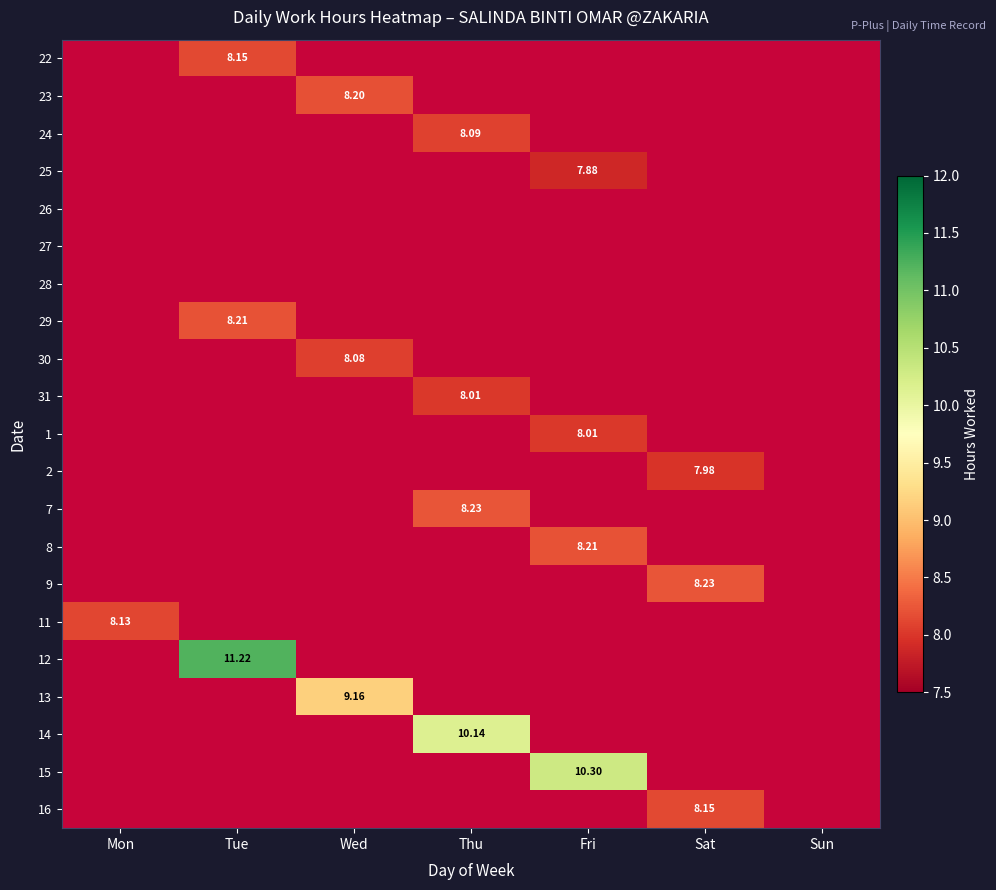

What is the average value of the 1 series?

1.1